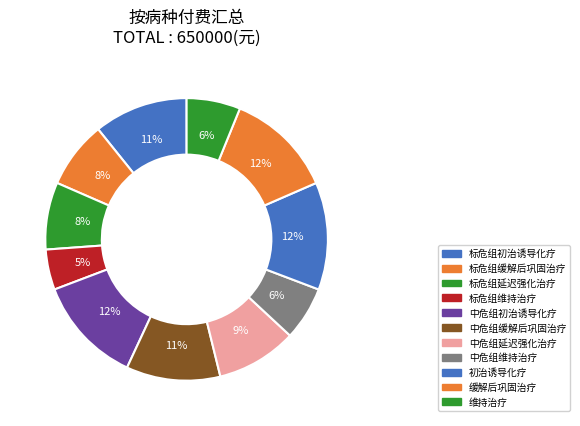

The 缓解后巩固治疗 slice represents 12% of the pie. True or false?

True